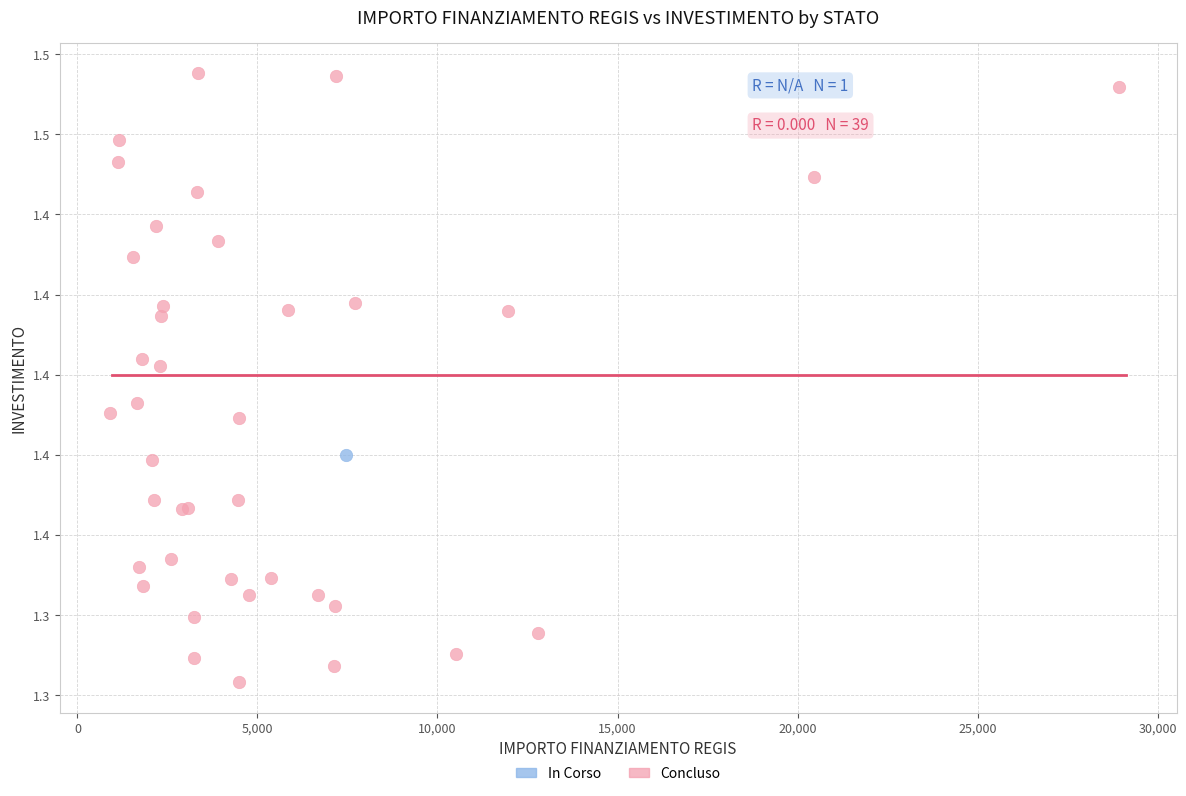

What are all the series names shown in the legend?

In Corso, Concluso